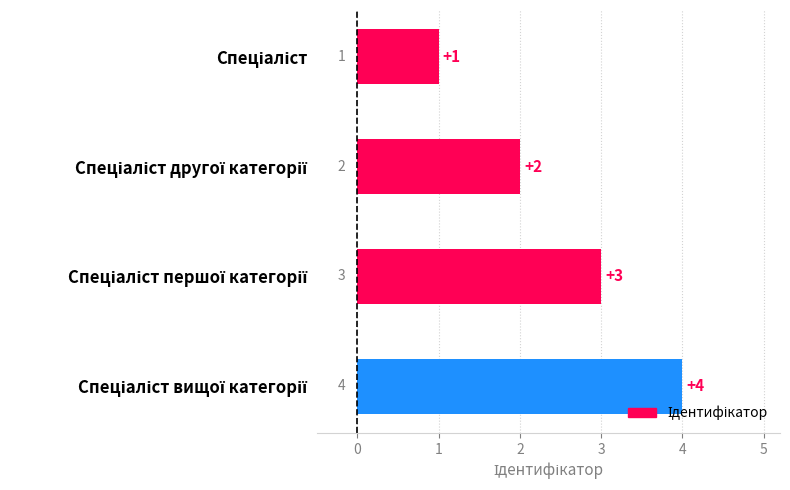

What is the smallest value displayed?

1